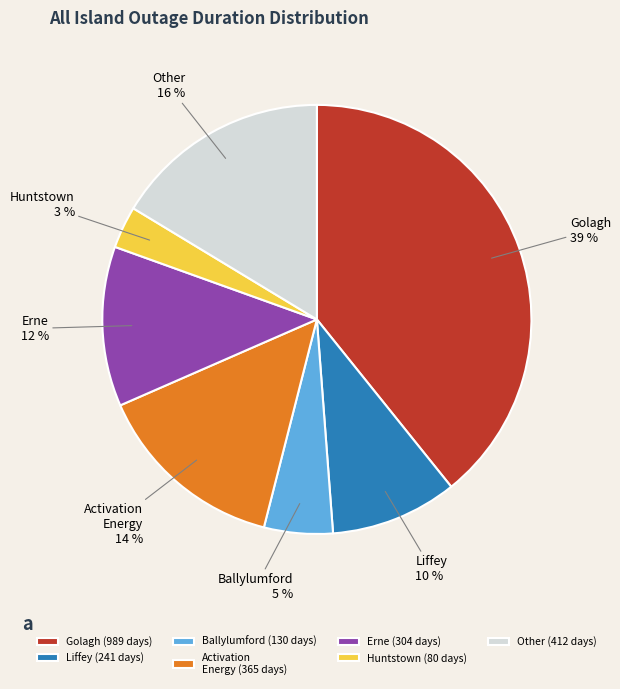

To the nearest percent, what is the average slice percentage?

14%